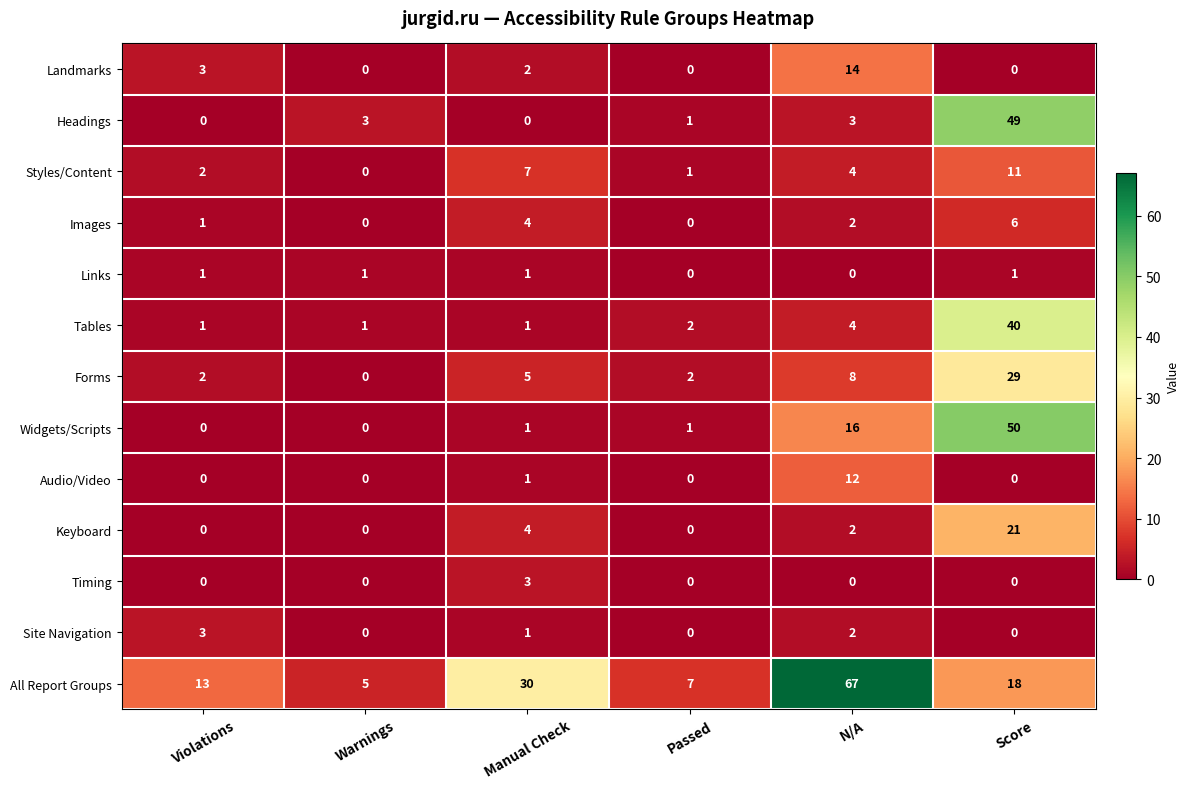

What is the spread (max minus min) of values at N/A?

67